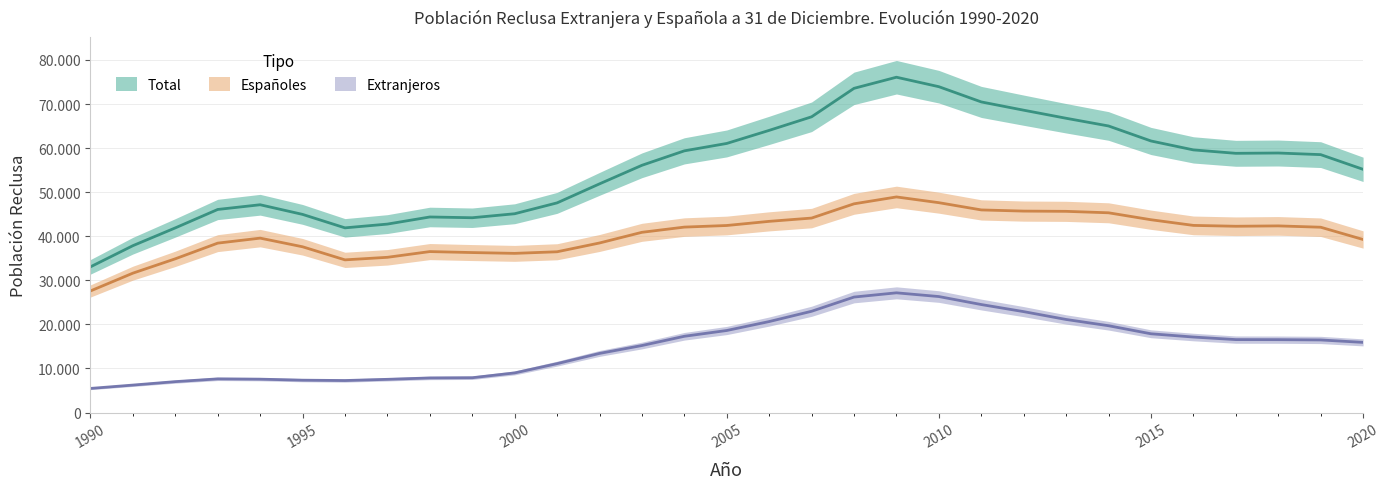

How many interior local valleys does the Extranjeros series have?

1